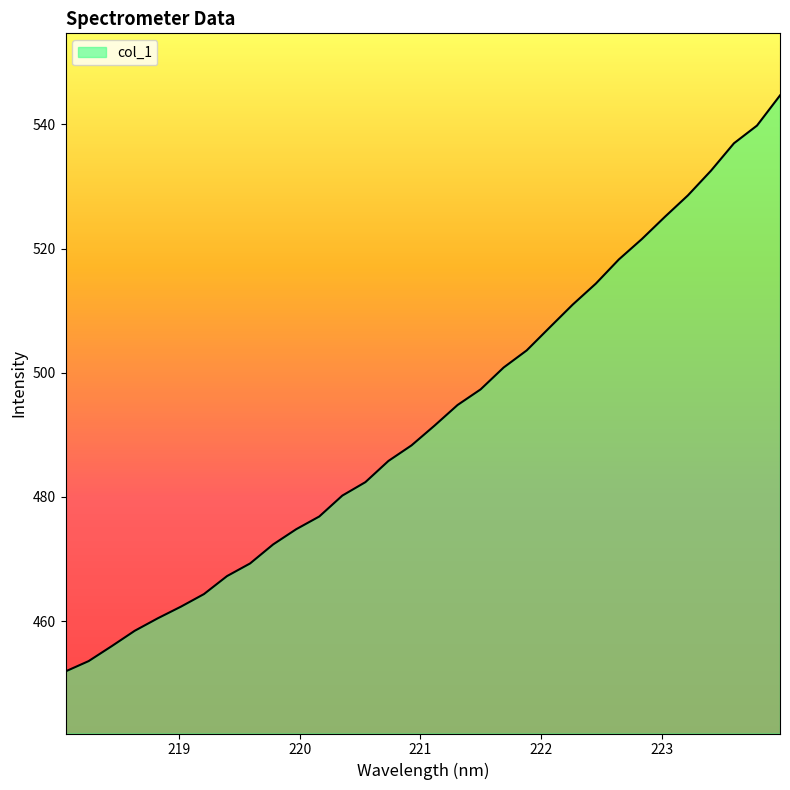

What is the average value?

492.9